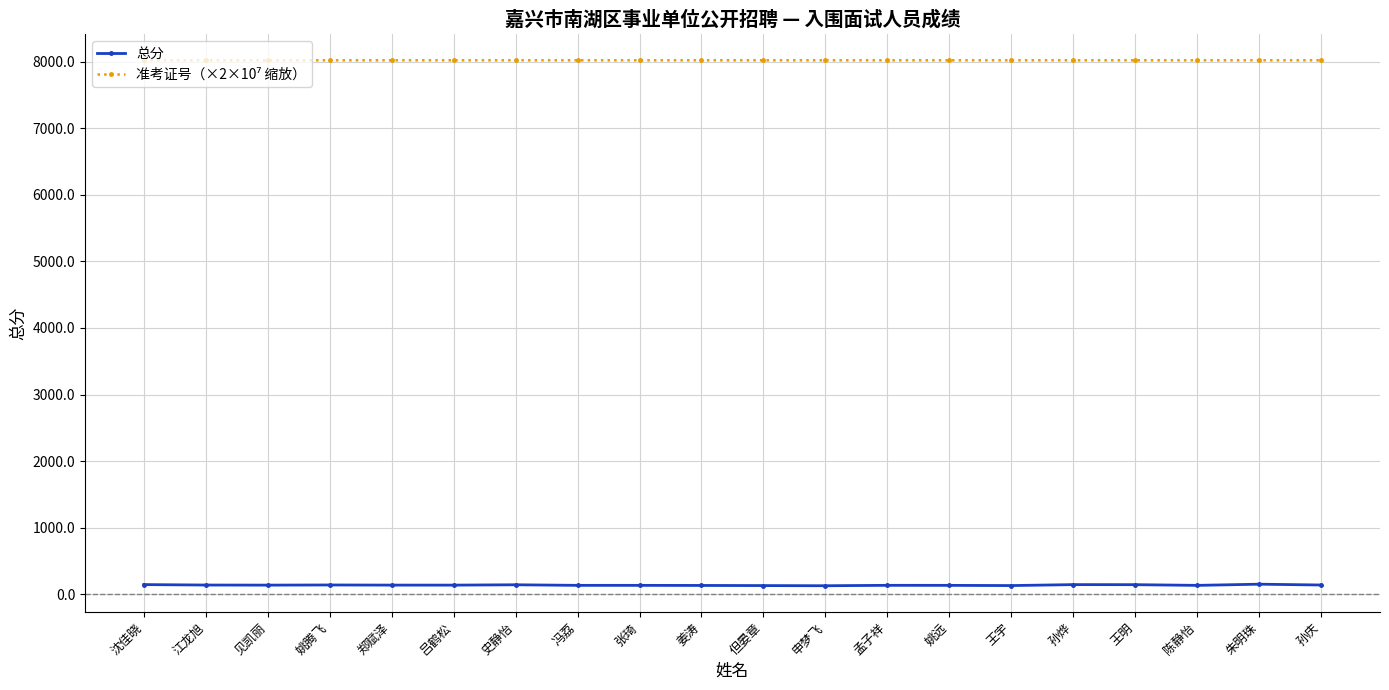

What is the maximum value shown in the chart?

8020.2